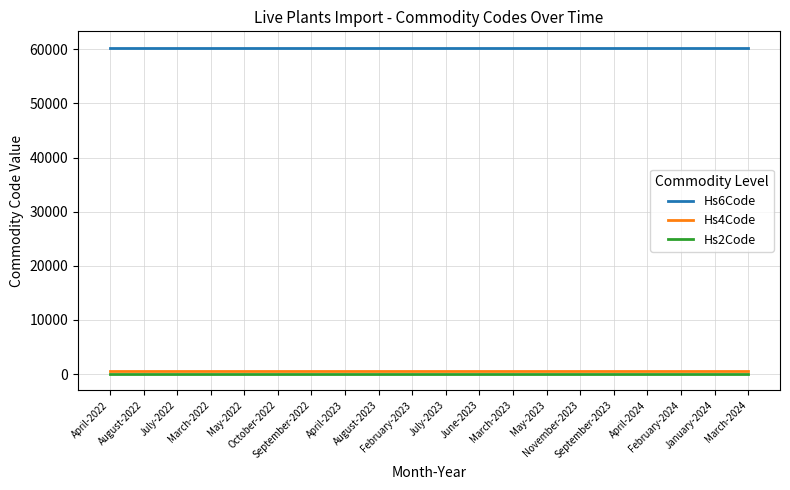

What is the maximum value shown in the chart?

60290